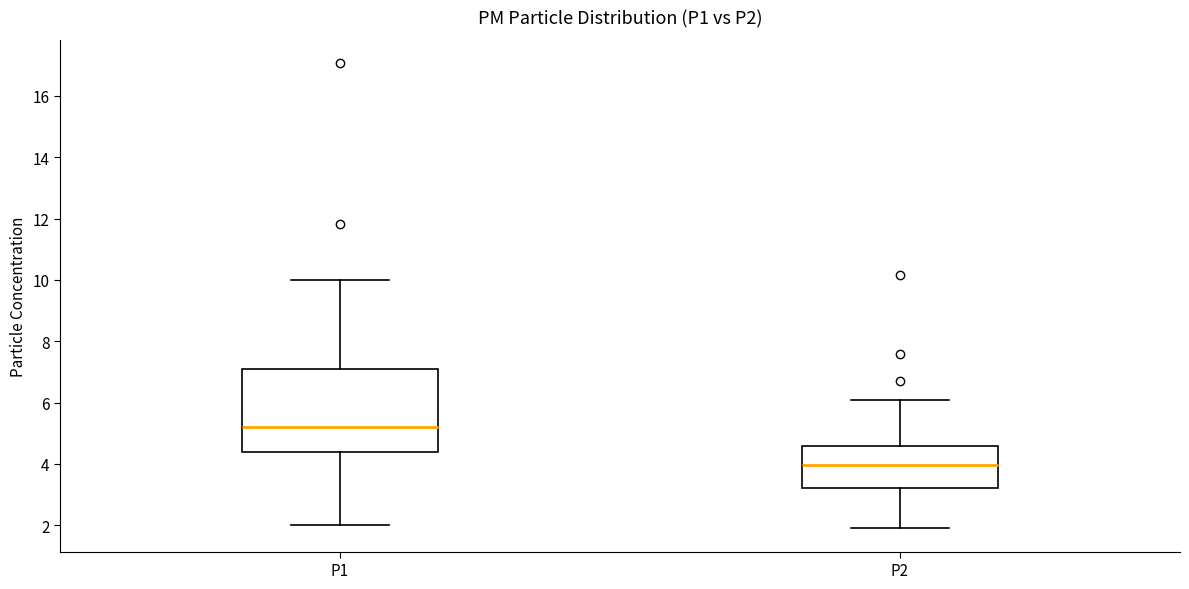

Where is the upper edge of the box for P2 on the y-axis? The values are not printed on the chart, so give them approximately, as read against the axis.

4.6